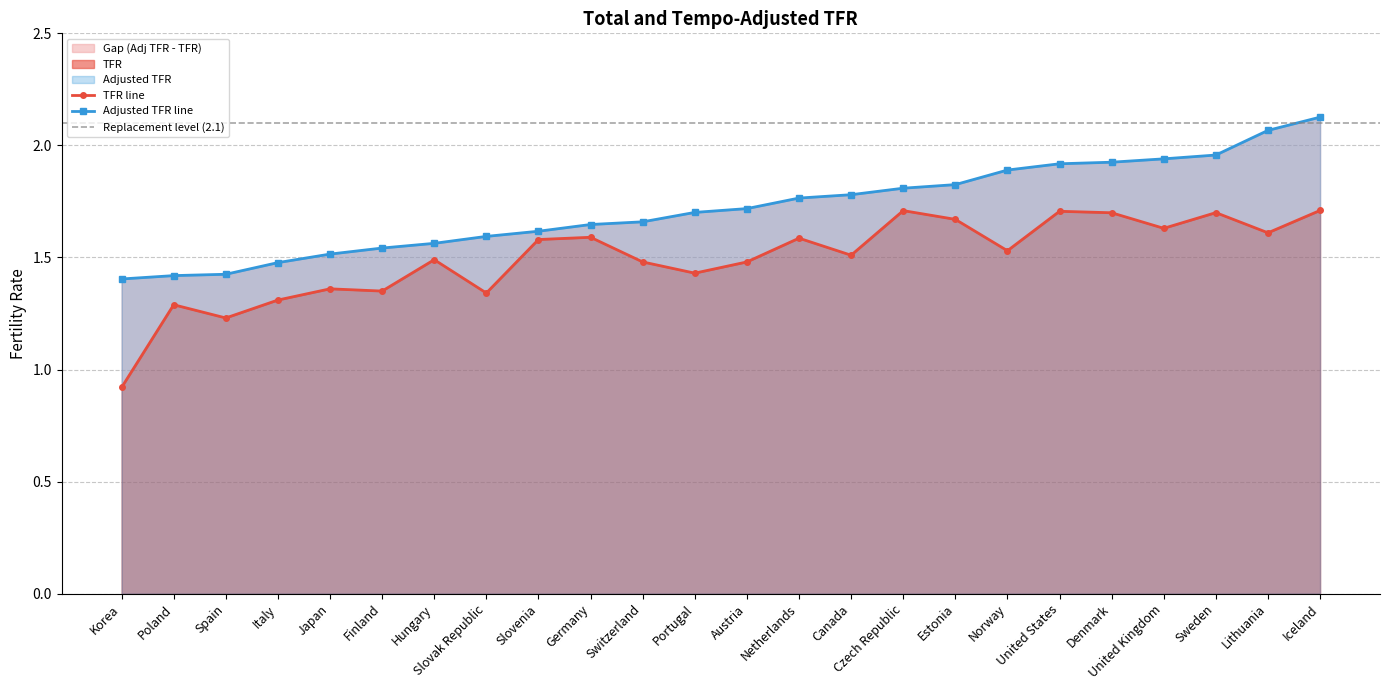

Reading left to right, list all the values displayed in this chart.

TFR: Korea=0.9	Poland=1.3	Spain=1.2	Italy=1.3	Japan=1.4	Finland=1.4	Hungary=1.5	Slovak Republic=1.3	Slovenia=1.6	Germany=1.6	Switzerland=1.5	Portugal=1.4	Austria=1.5	Netherlands=1.6	Canada=1.5	Czech Republic=1.7	Estonia=1.7	Norway=1.5	United States=1.7	Denmark=1.7	United Kingdom=1.6	Sweden=1.7	Lithuania=1.6	Iceland=1.7
Adjusted TFR: Korea=1.4	Poland=1.4	Spain=1.4	Italy=1.5	Japan=1.5	Finland=1.5	Hungary=1.6	Slovak Republic=1.6	Slovenia=1.6	Germany=1.6	Switzerland=1.7	Portugal=1.7	Austria=1.7	Netherlands=1.8	Canada=1.8	Czech Republic=1.8	Estonia=1.8	Norway=1.9	United States=1.9	Denmark=1.9	United Kingdom=1.9	Sweden=2.0	Lithuania=2.1	Iceland=2.1